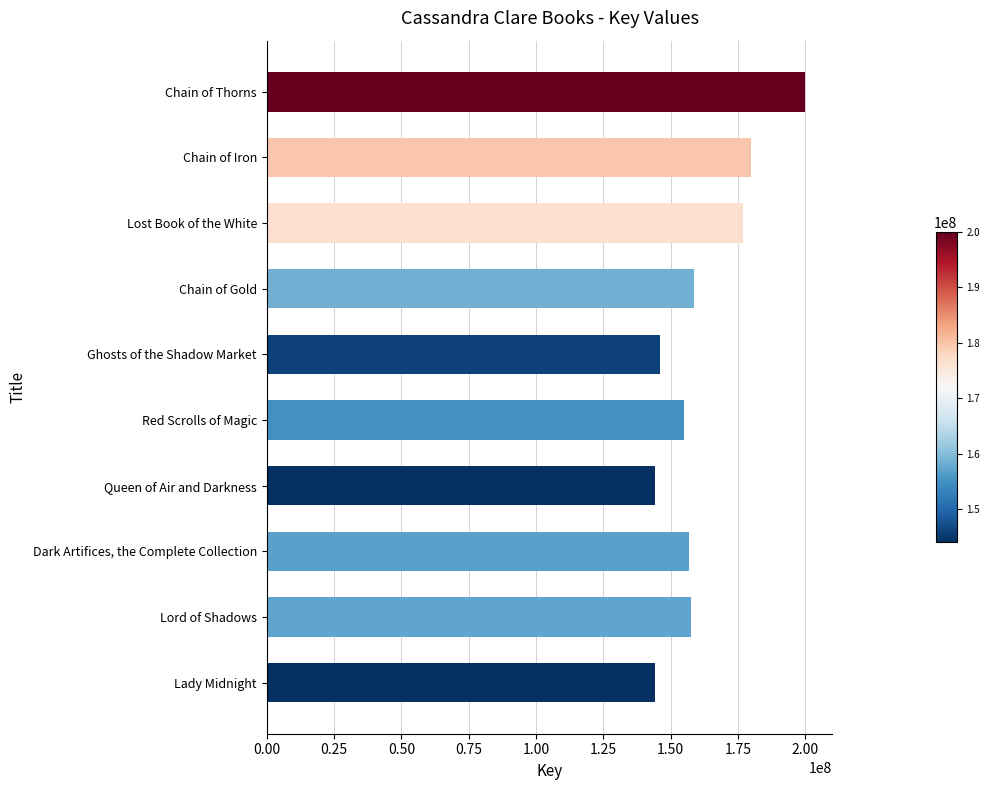

Approximately how many times larger is the value at Chain of Iron compared to Ghosts of the Shadow Market?

1.2